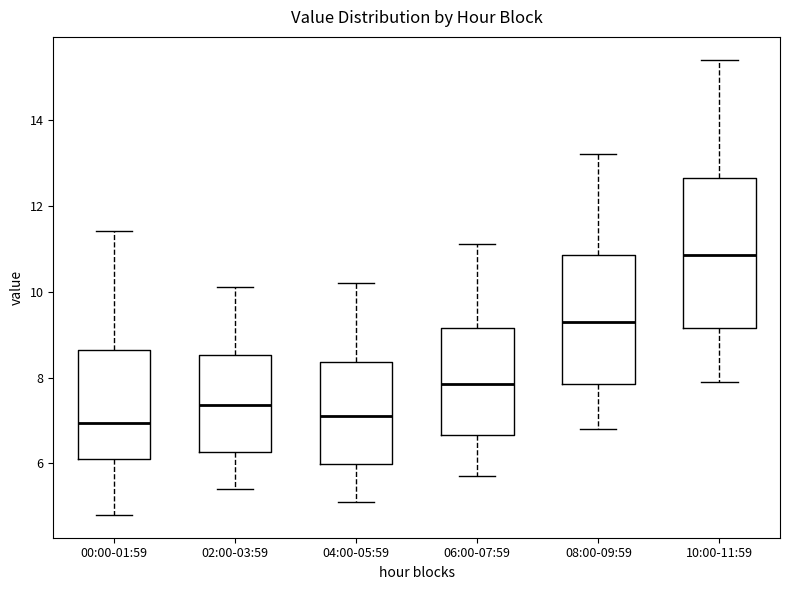

Where does the upper whisker of the box for 04:00-05:59 end on the y-axis? The values are not printed on the chart, so give them approximately, as read against the axis.

10.2